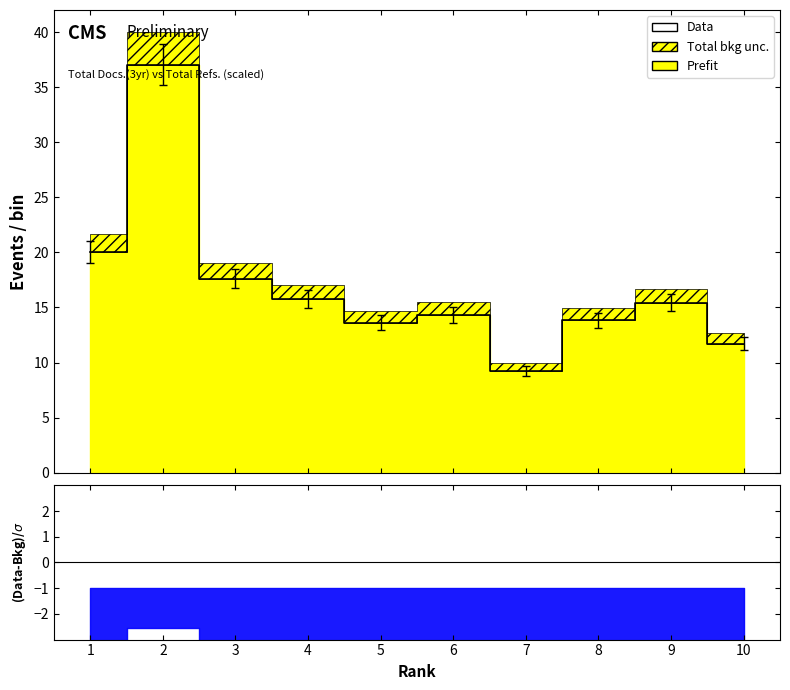

What is the value of the 4th point from the left?

15.8